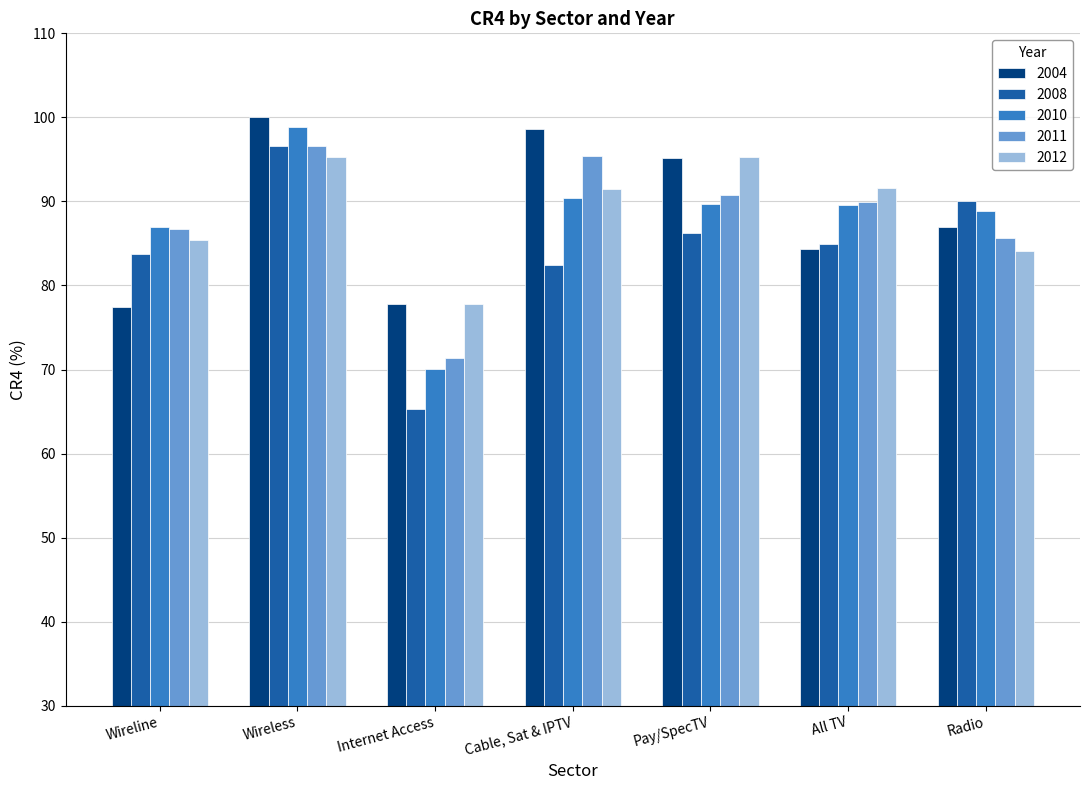

What is the total value across all series at Radio?

435.6